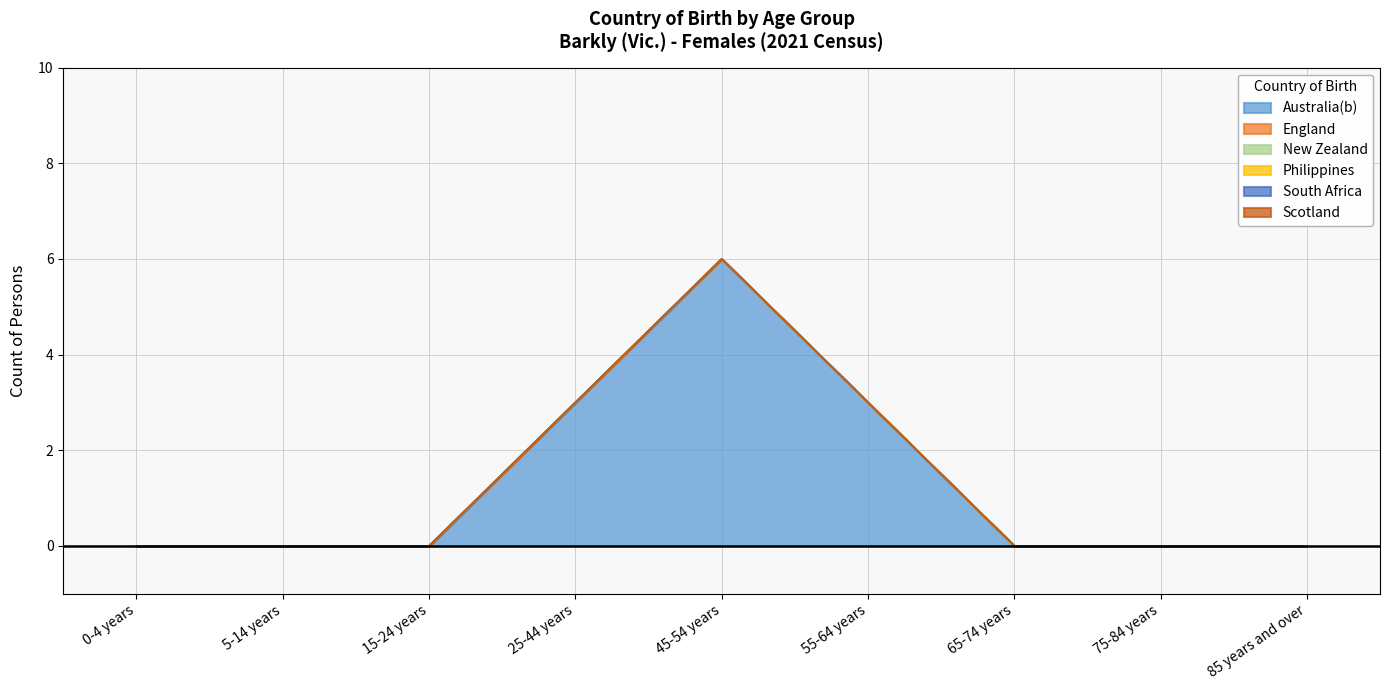

True or false: South Africa and Scotland cross at least once.

False